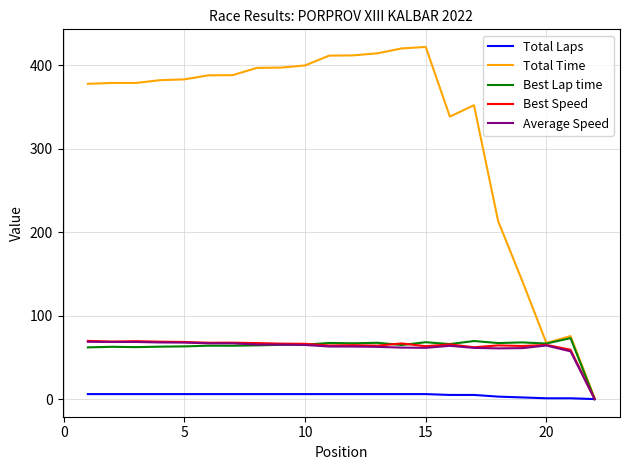

What is the difference between the maximum and second lowest values in the Average Speed series?

11.4